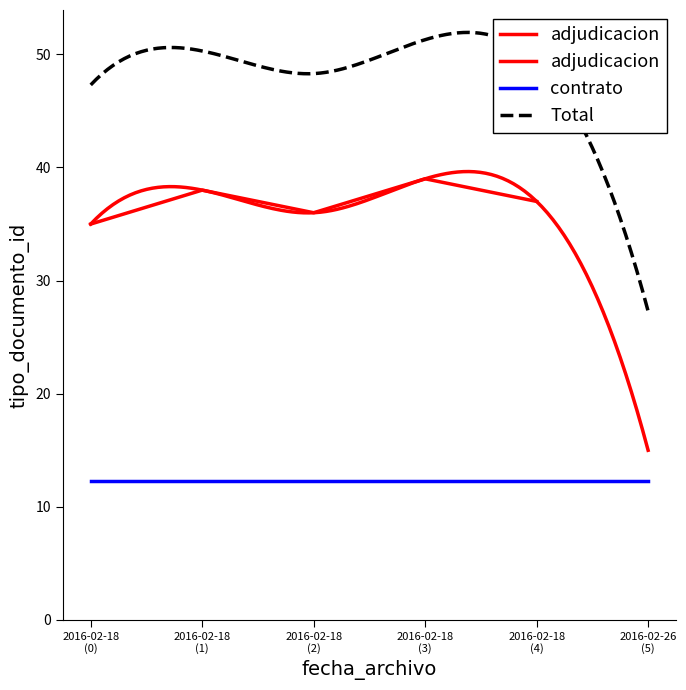

Which has a higher value, 2016-02-18
(4) or 2016-02-18
(1)?

2016-02-18
(1)